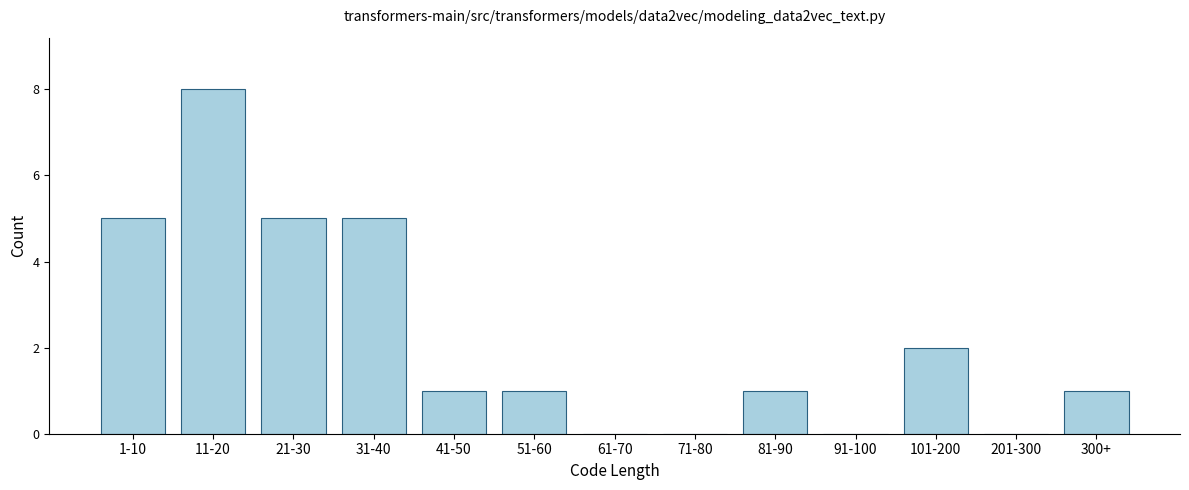

Reading left to right, list all the values displayed in this chart.

1-10=5	11-20=8	21-30=5	31-40=5	41-50=1	51-60=1	61-70=0	71-80=0	81-90=1	91-100=0	101-200=2	201-300=0	300+=1